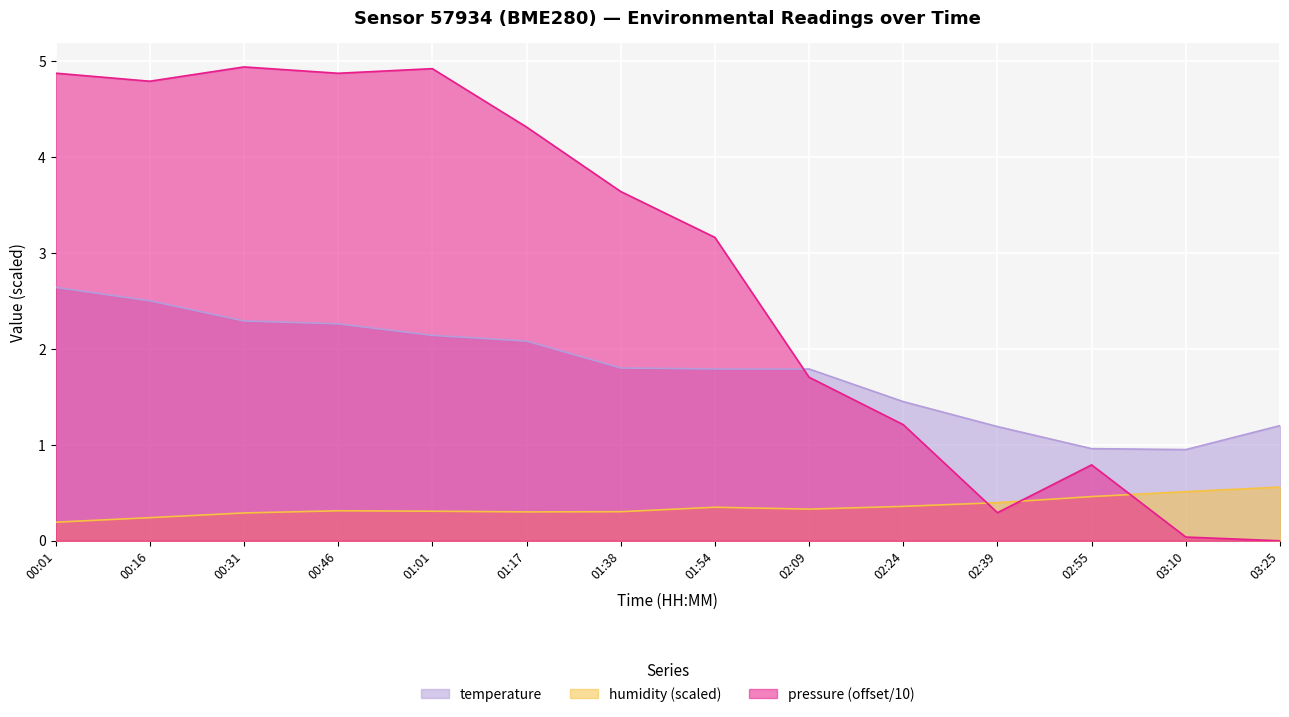

True or false: temperature has a value of 2.1 at 01:17.

True